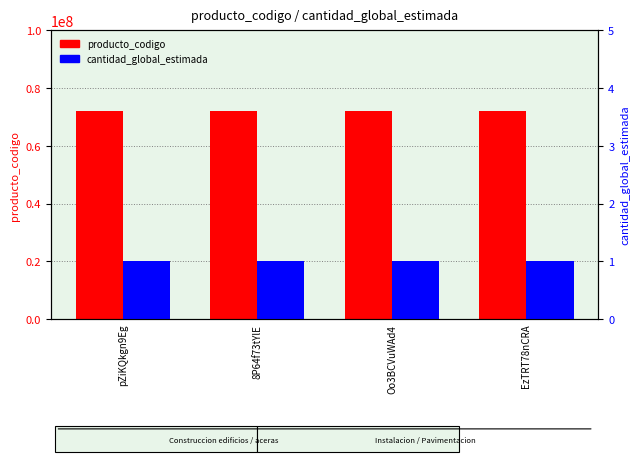

How many bars are there in total?

8